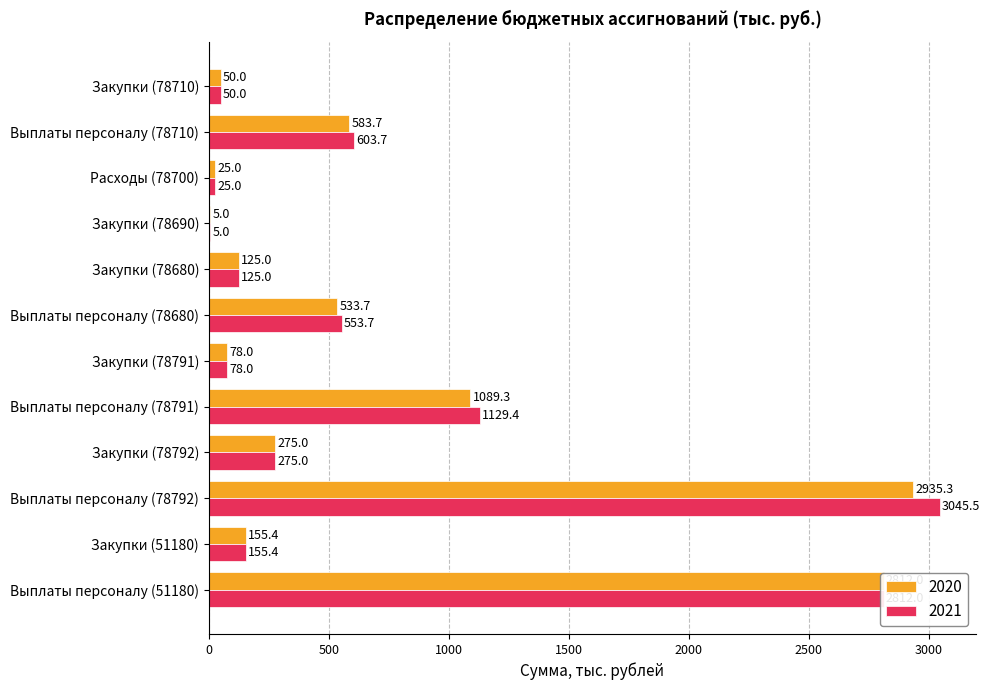

What value does the 2020 series have at Выплаты персоналу (78792)?

2935.3